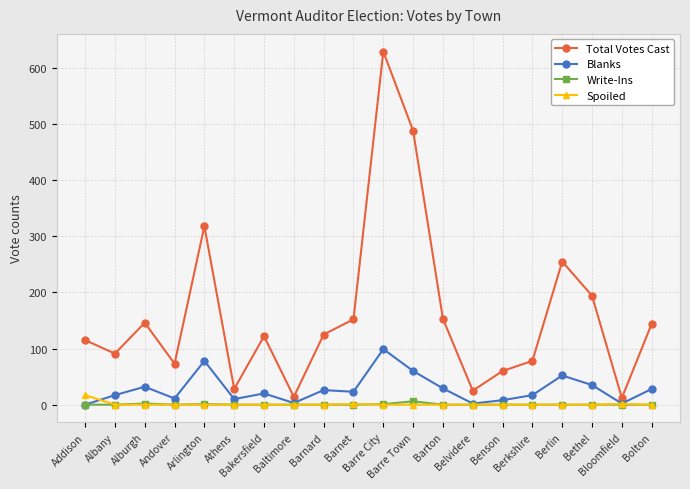

True or false: Write-Ins has more than 0 interior local peaks.

True